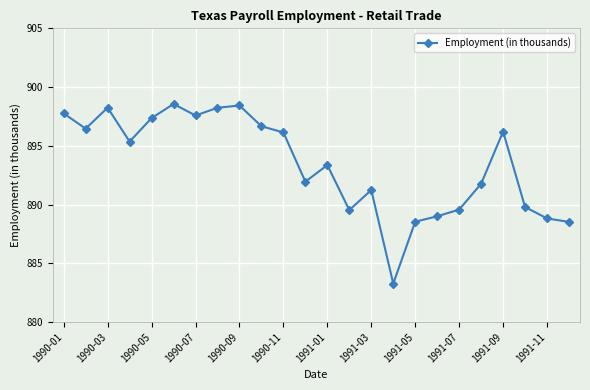

What is the difference between the second highest and second lowest values?

9.9